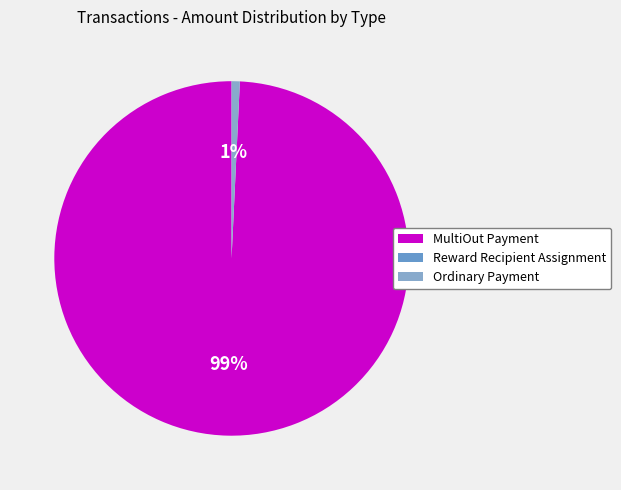

Which slice is the largest?

MultiOut Payment